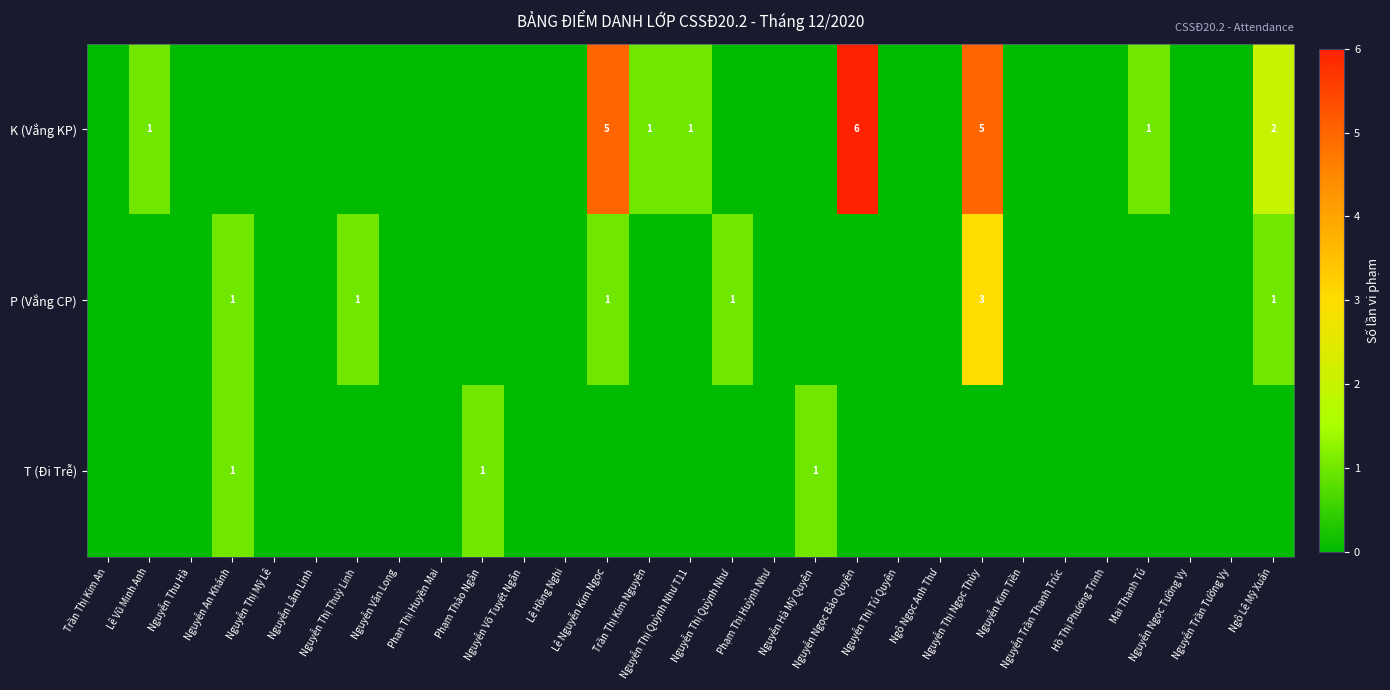

How many values in T (Đi Trễ) are above zero?

3